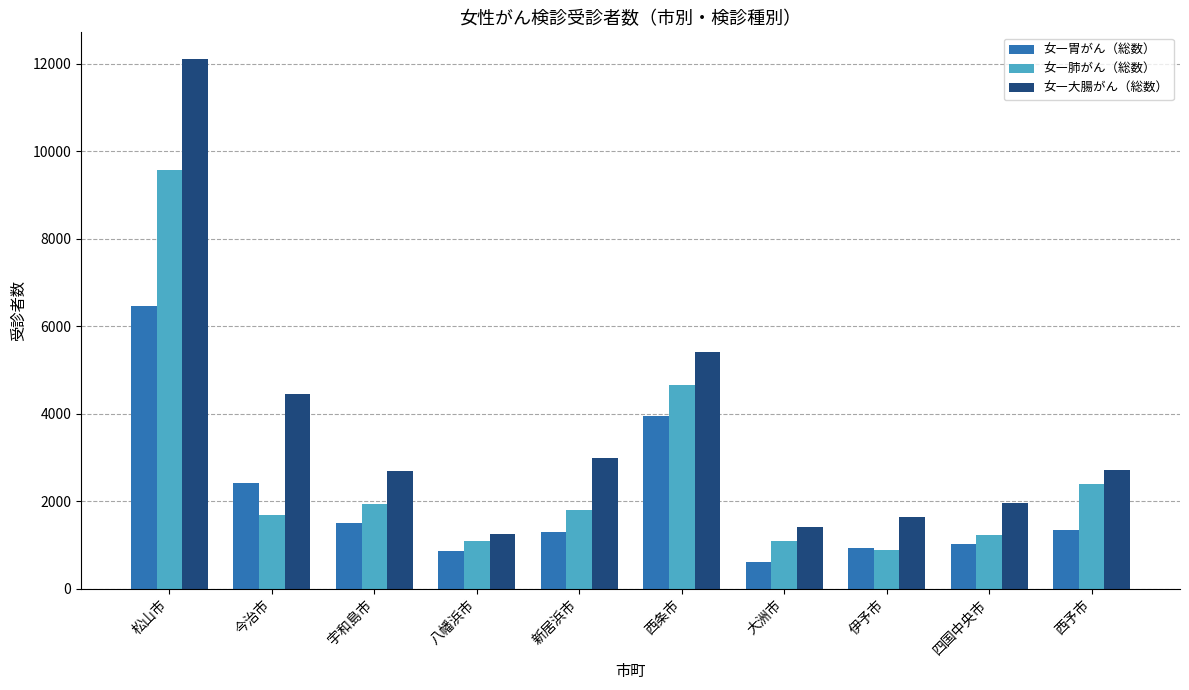

What is the sum of the 女―肺がん（総数） values at 宇和島市 and 今治市?

3610